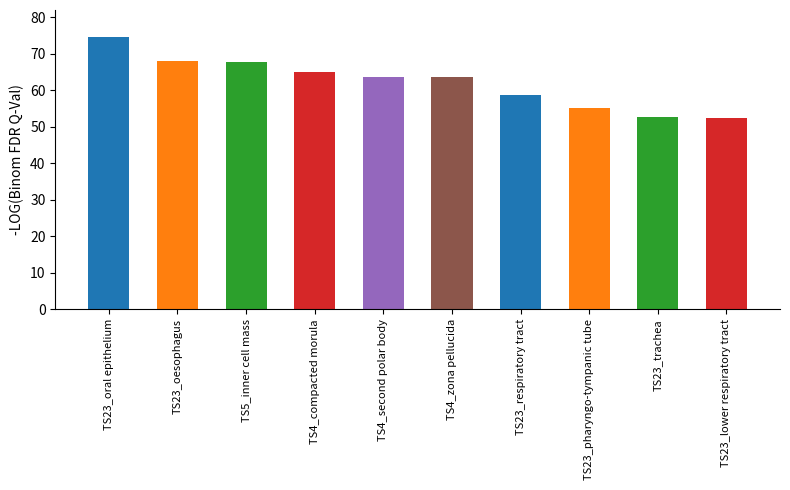

What is the smallest value displayed?

52.4